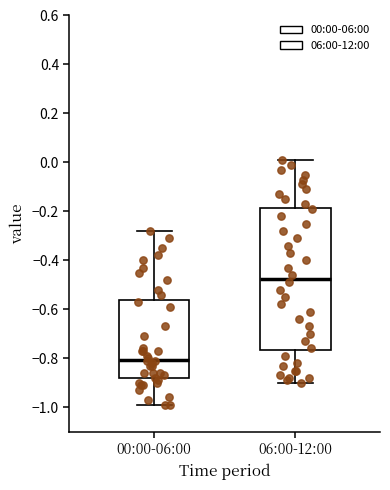

Where is the lower edge of the box for 06:00-12:00 on the y-axis? The values are not printed on the chart, so give them approximately, as read against the axis.

-0.76